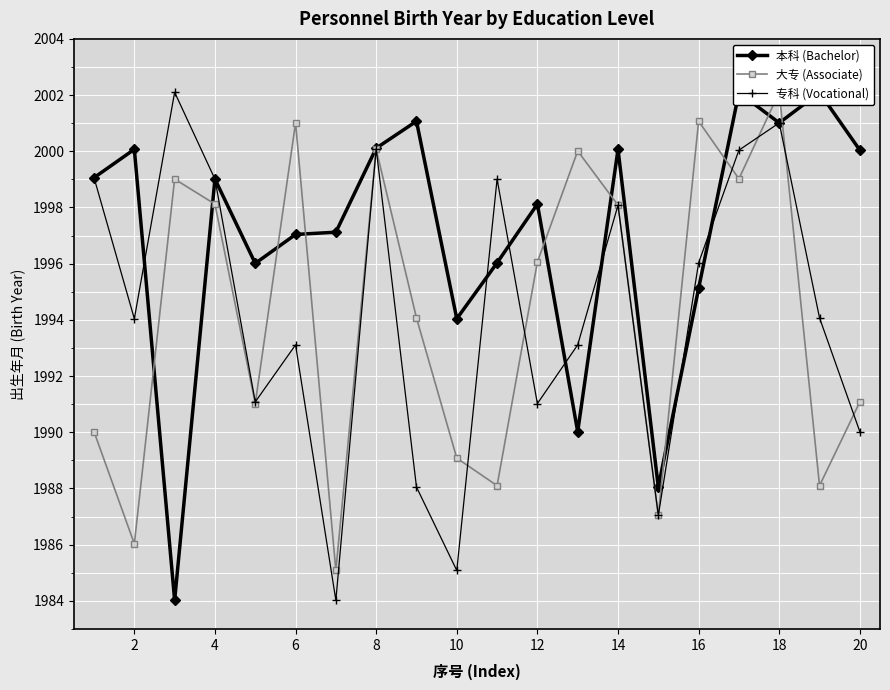

What is the difference between the maximum and minimum values in the 专科 (Vocational) series?

18.1